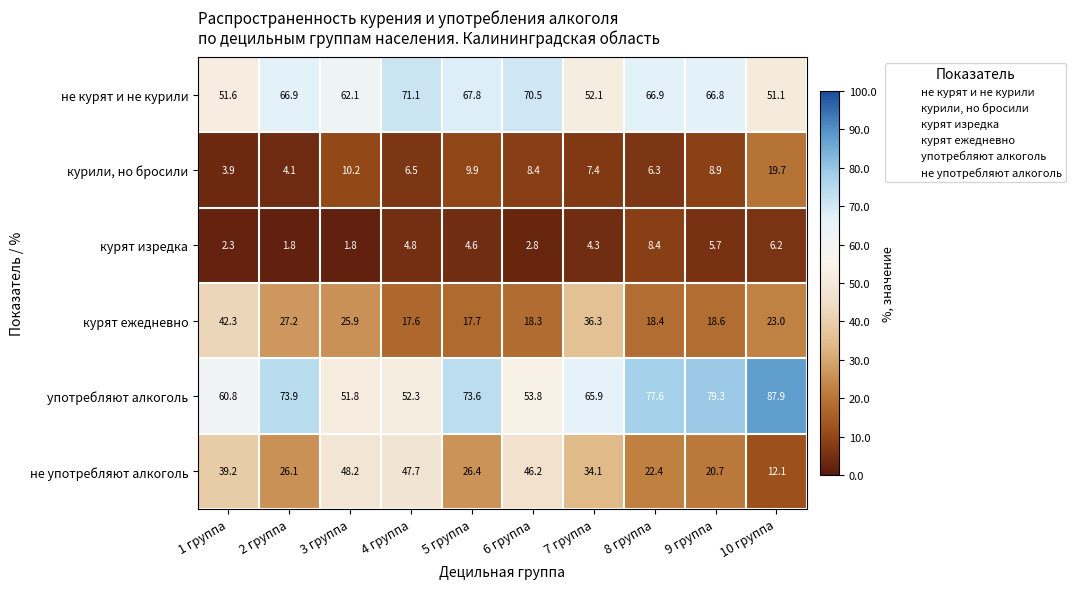

At 6 группа, list the series in order from smallest to largest.

курят изредка, курили, но бросили, курят ежедневно, не употребляют алкоголь, употребляют алкоголь, не курят и не курили